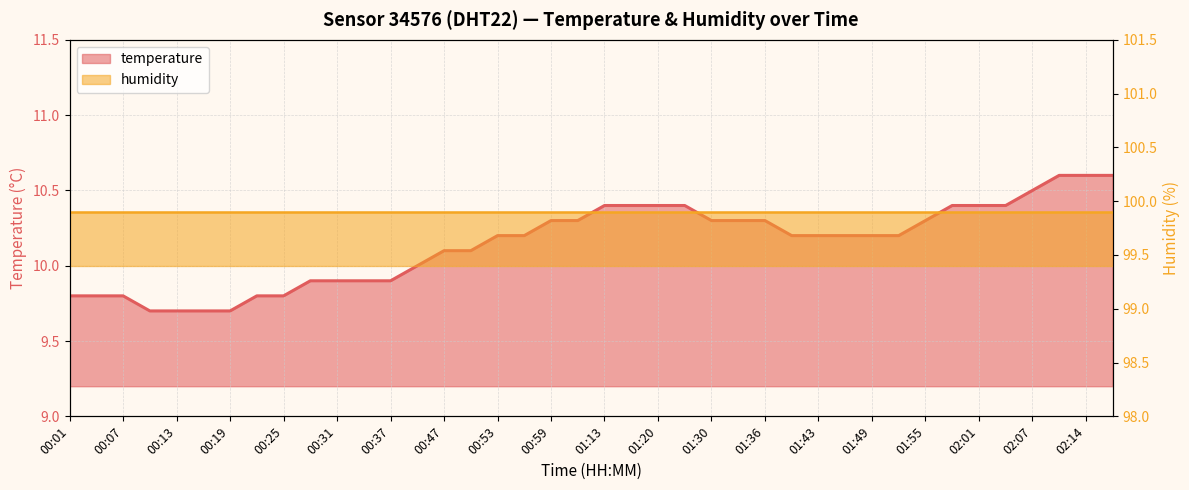

How many lines are shown in the chart?

2